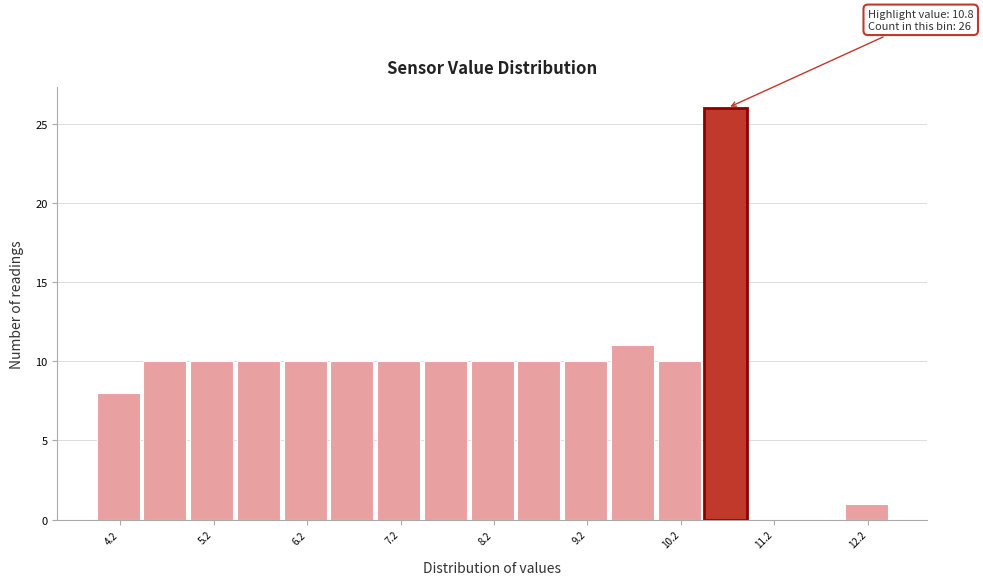

Which range on the x-axis has the tallest bar?

10.5 to 11.0